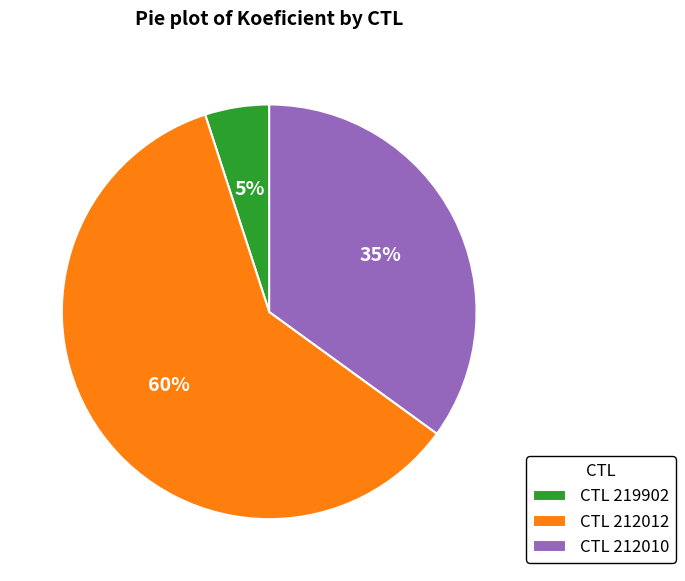

What is the ratio of the value at CTL 212010 to the value at CTL 219902?

7.0